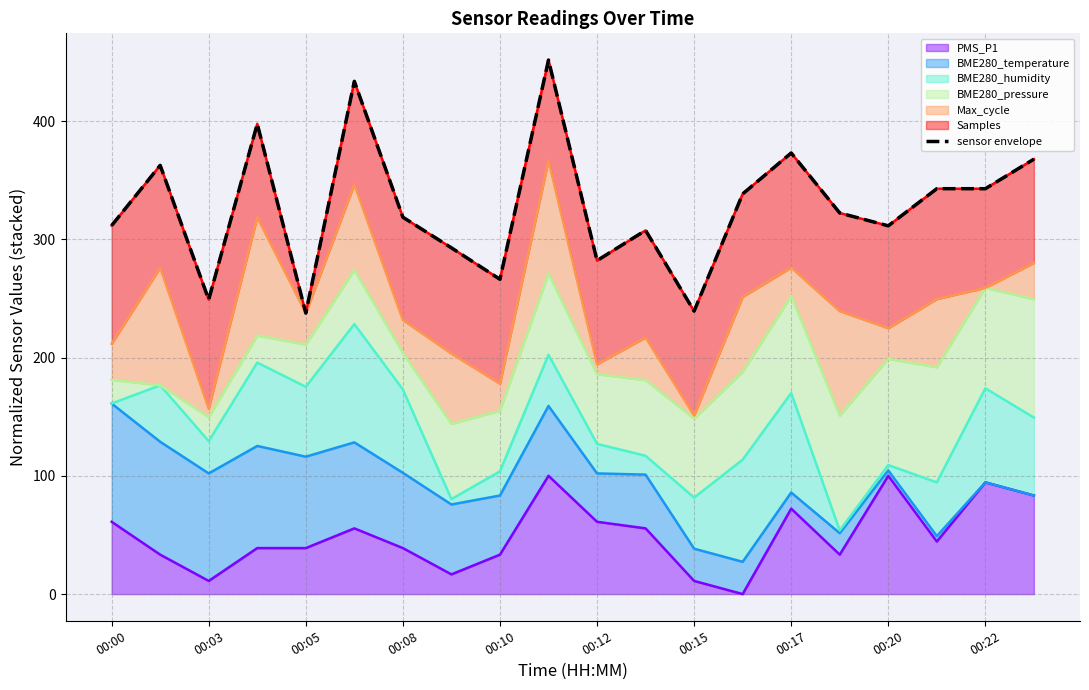

How many data points are less than 322?

10